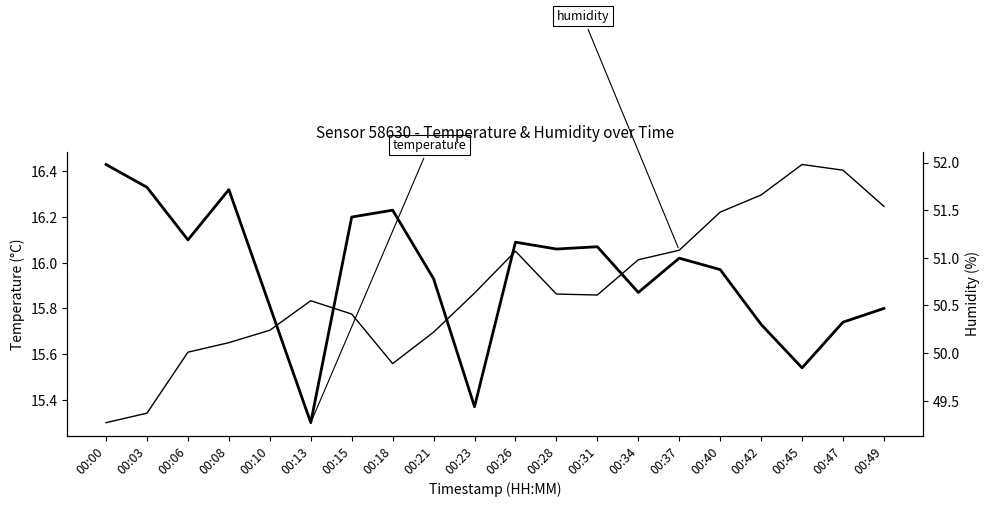

List the series in order of their peak value, highest first.

humidity, temperature